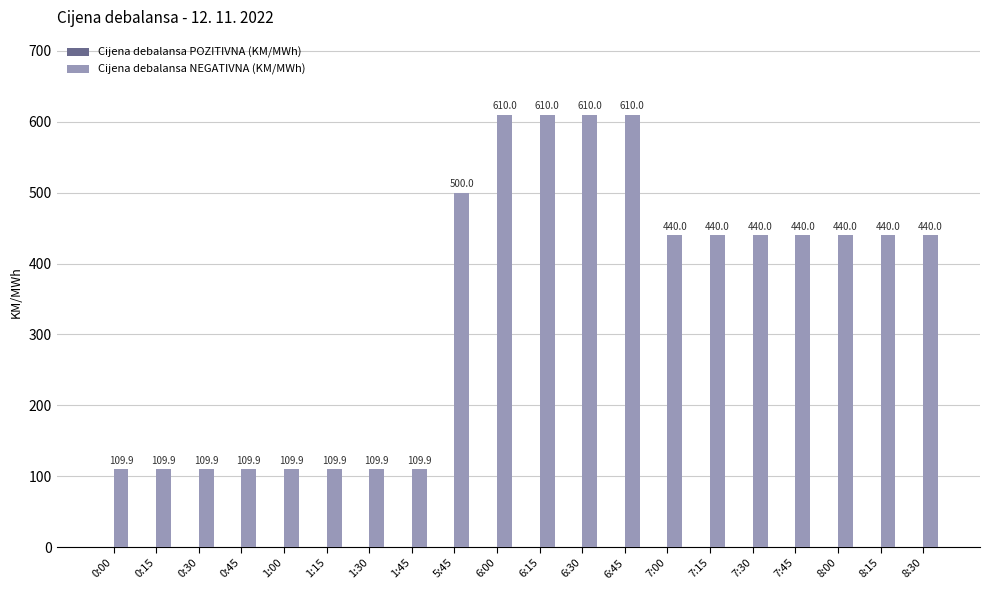

What is the minimum value shown in the chart?

109.9